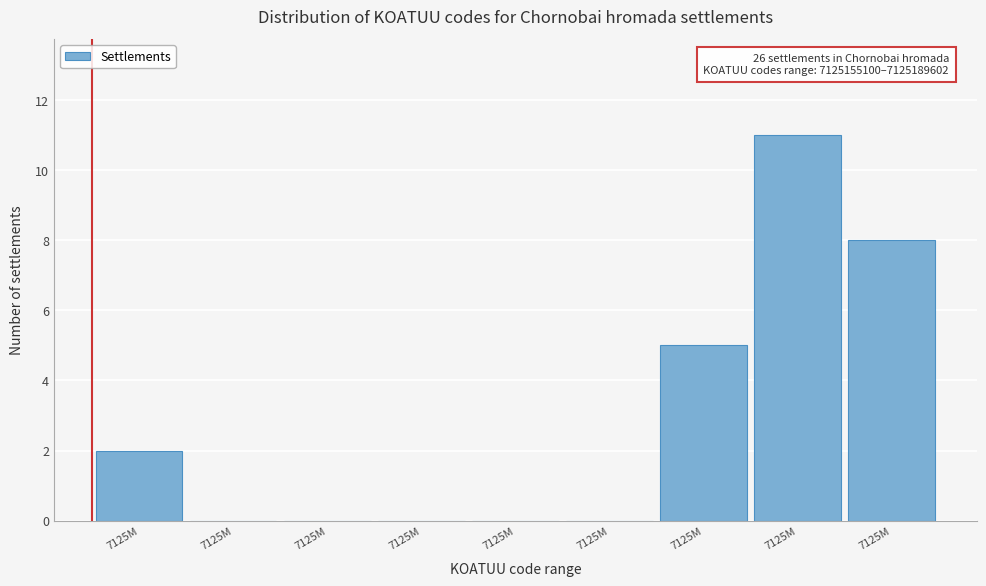

How many data points does each series have?

9